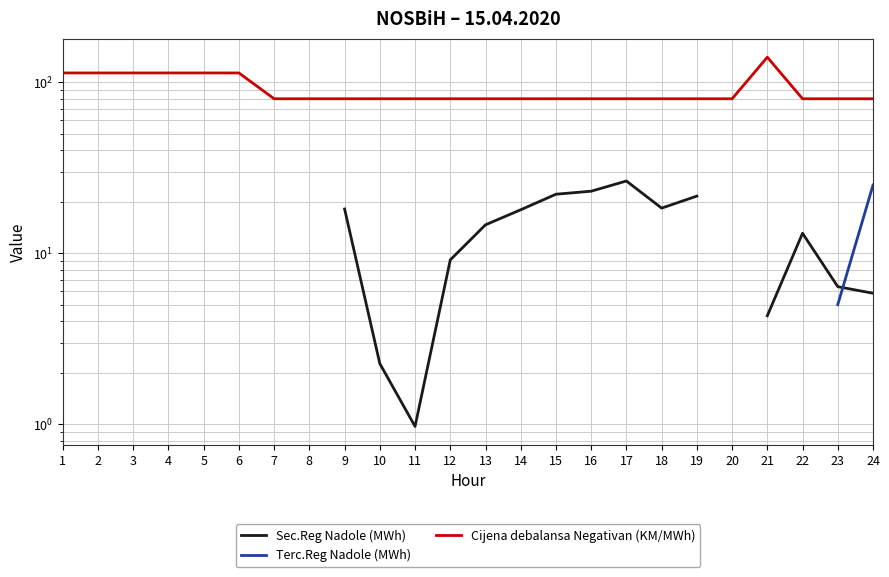

How many data points in Sec.Reg Nadole (MWh) are above 6?

12